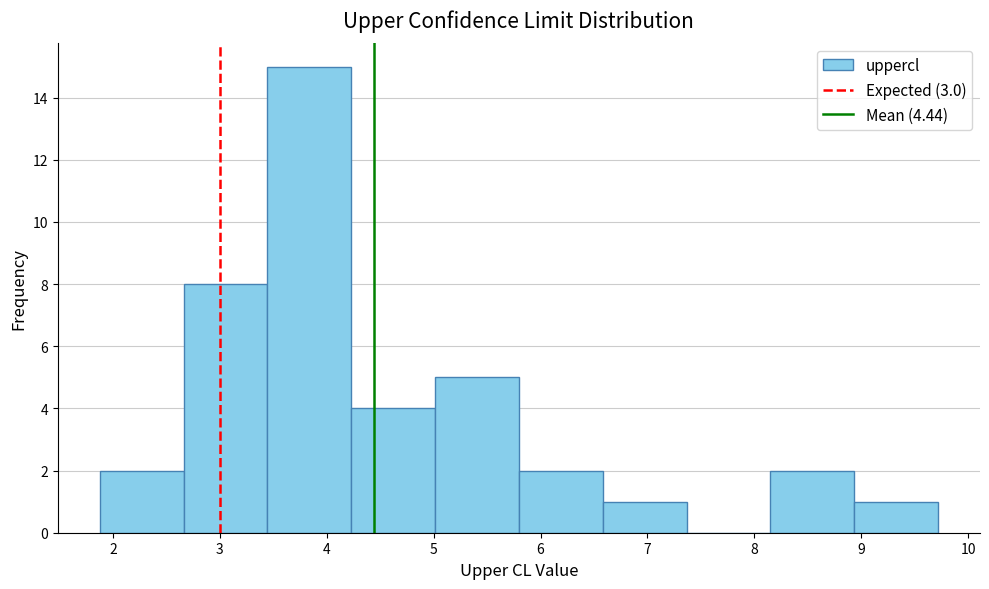

Reading left to right, list every bar in this chart as the range it spans on the x-axis followed by its height. Neither the bar edges nor the heights are printed on the chart, so give them approximately, as read against the axes.

1.9 to 2.7: 2
2.7 to 3.4: 8
3.4 to 4.2: 15
4.2 to 5.0: 4
5.0 to 5.8: 5
5.8 to 6.6: 2
6.6 to 7.4: 1
7.4 to 8.2: 0
8.2 to 8.9: 2
8.9 to 9.7: 1